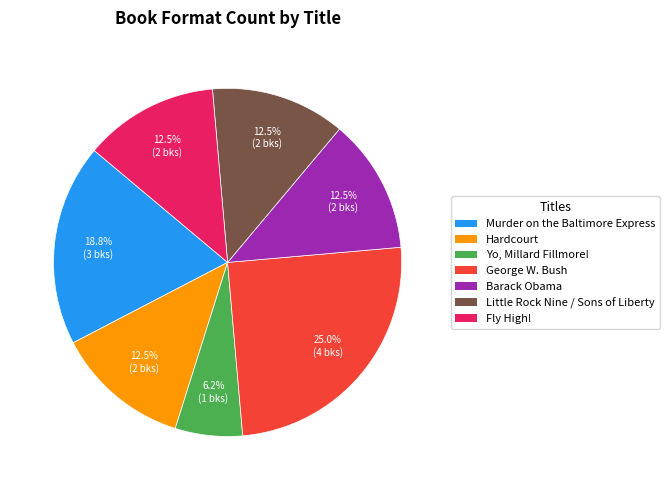

Which has a higher value, Little Rock Nine / Sons of Liberty or George W. Bush?

George W. Bush